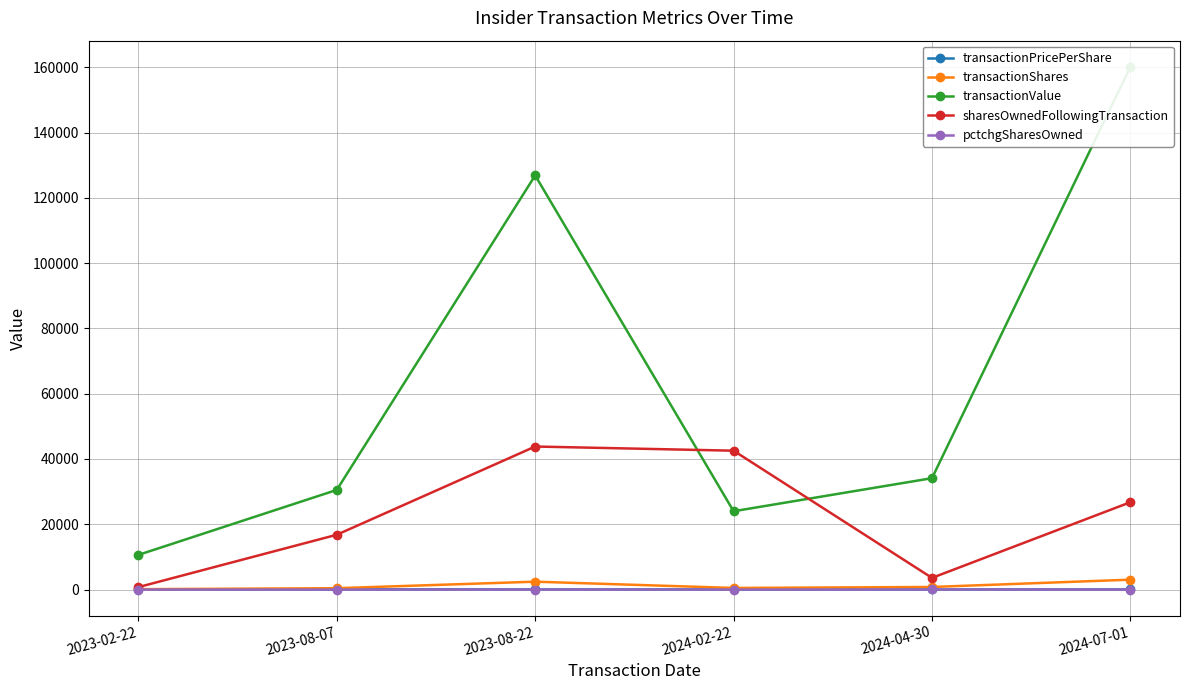

Which series has the largest total across all categories?

transactionValue